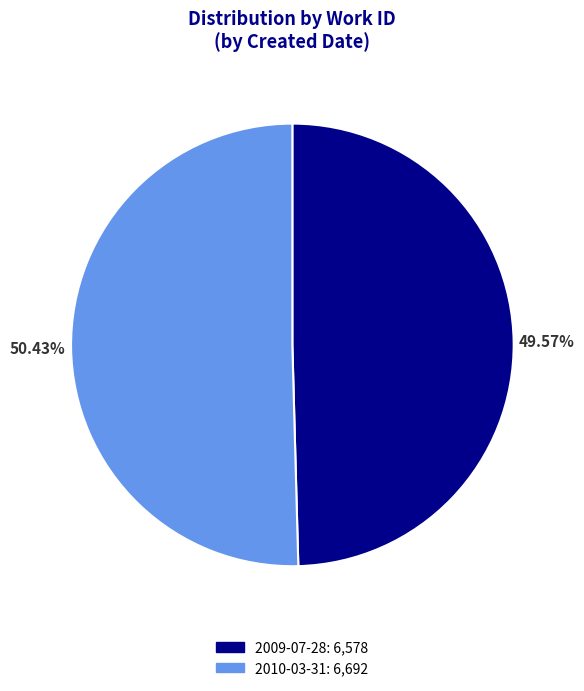

To the nearest percent, what is the combined percentage of 2010-03-31 and 2009-07-28?

100%